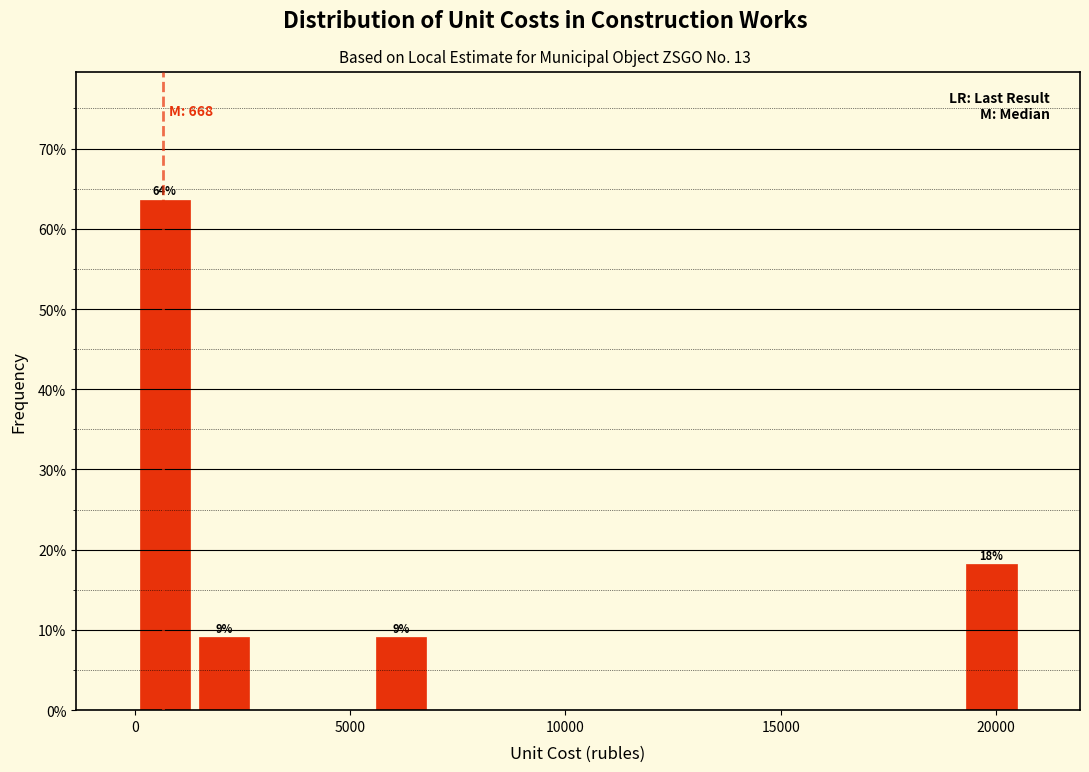

Around what value on the x-axis is the tallest bar? Give the approximate position of its centre, as read against the axis.

500